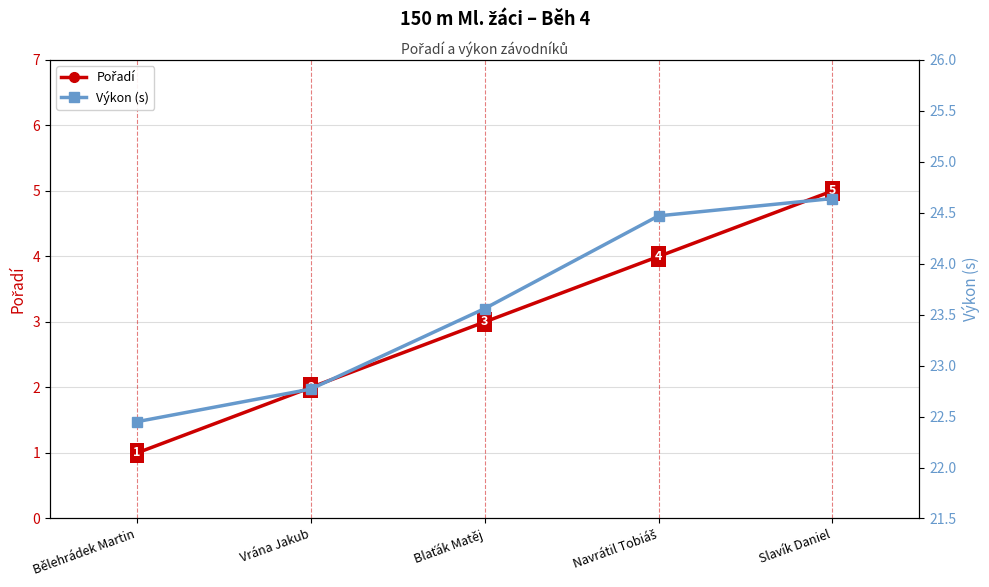

Is this an area chart (filled region under the line)?

No